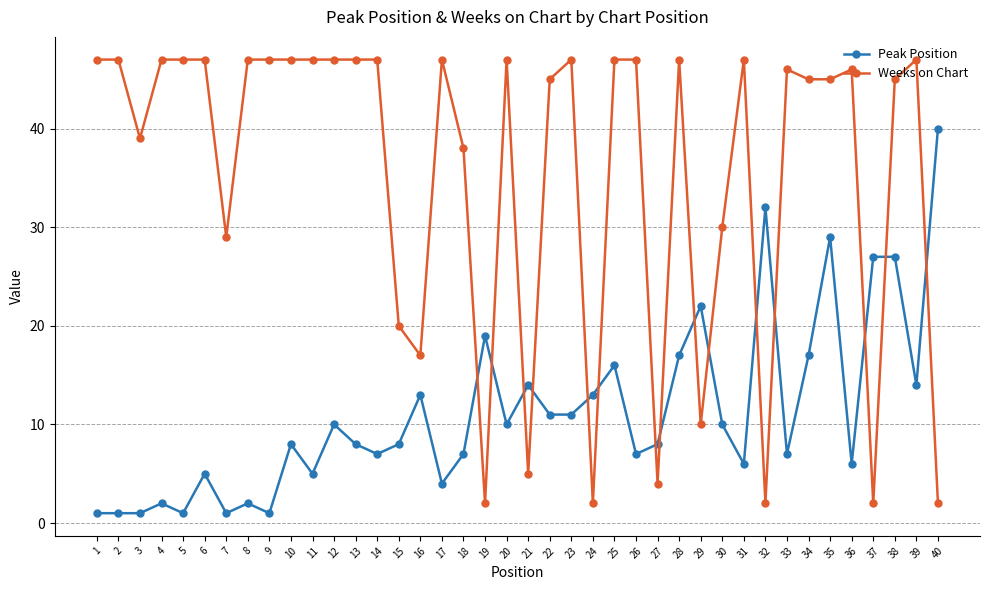

What is the highest value of the Weeks on Chart series?

47